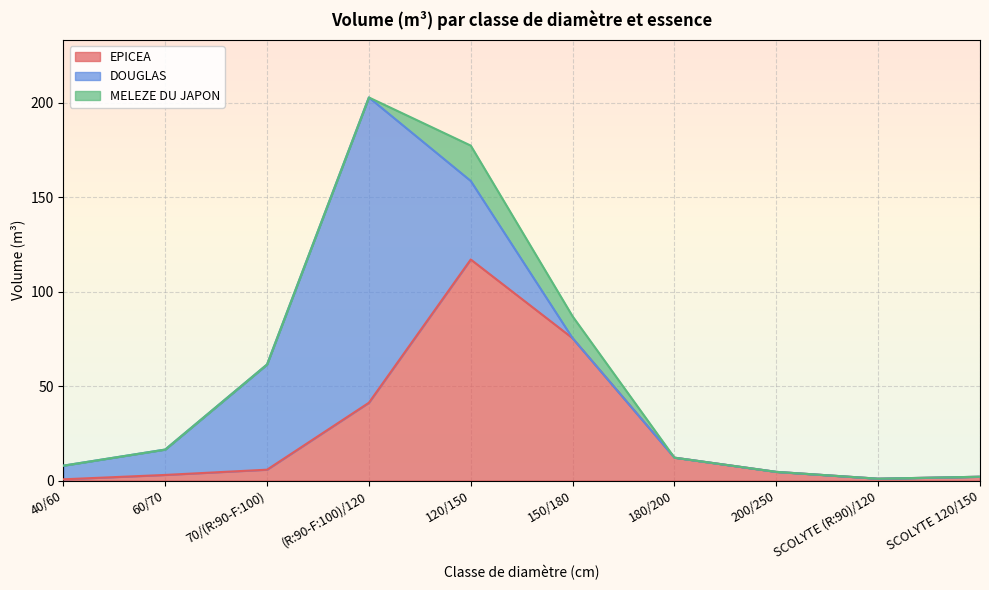

What is the total value across all series at 180/200?

12.1